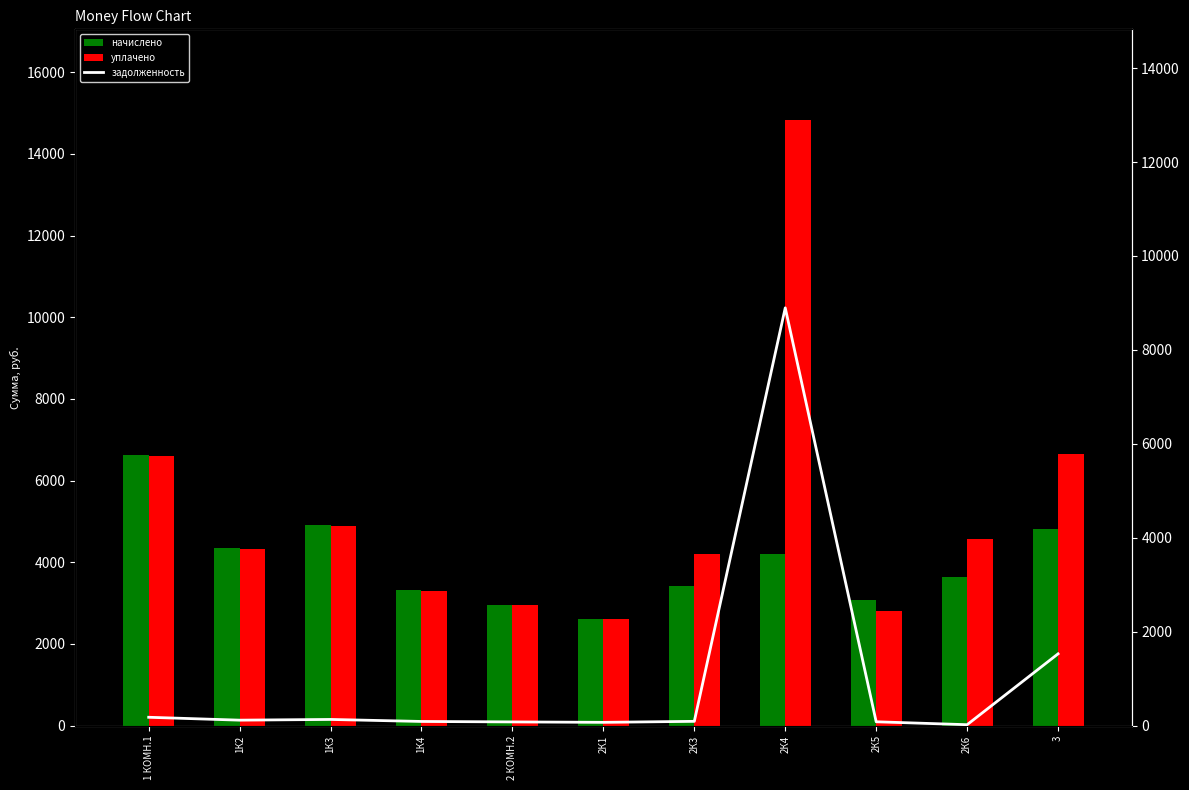

Where does the начислено series first go above 3637?

1 КОМН.1